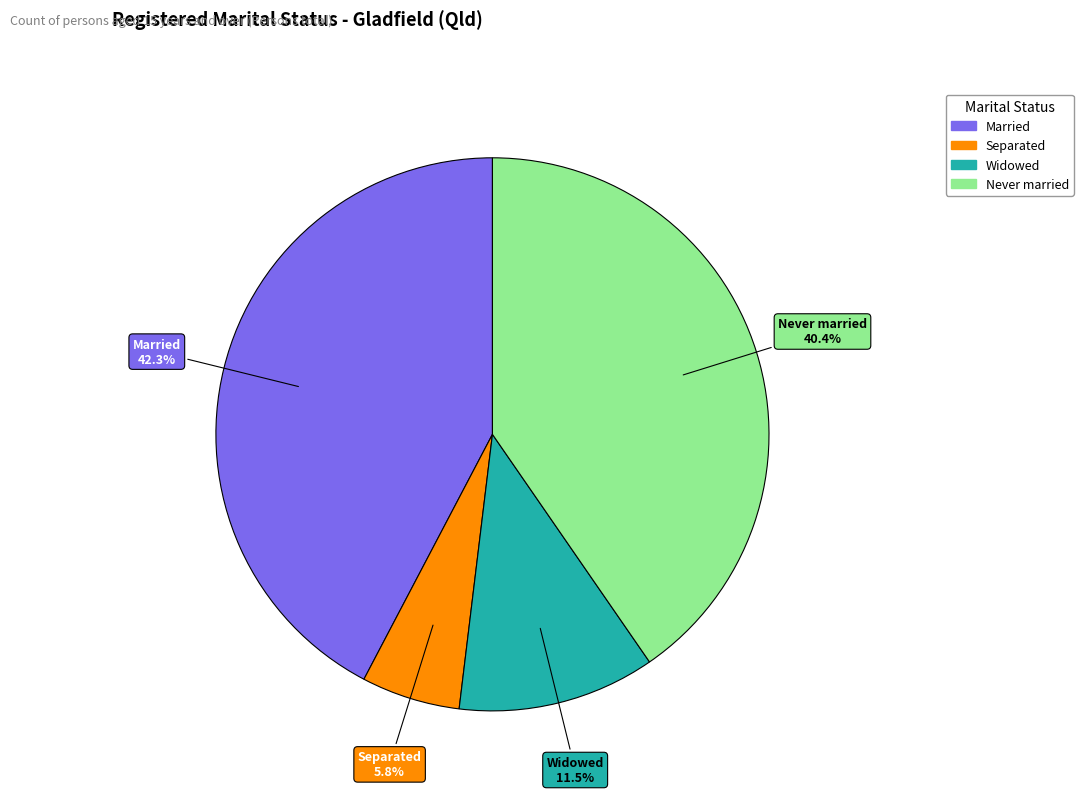

Is there a majority slice in this chart?

No